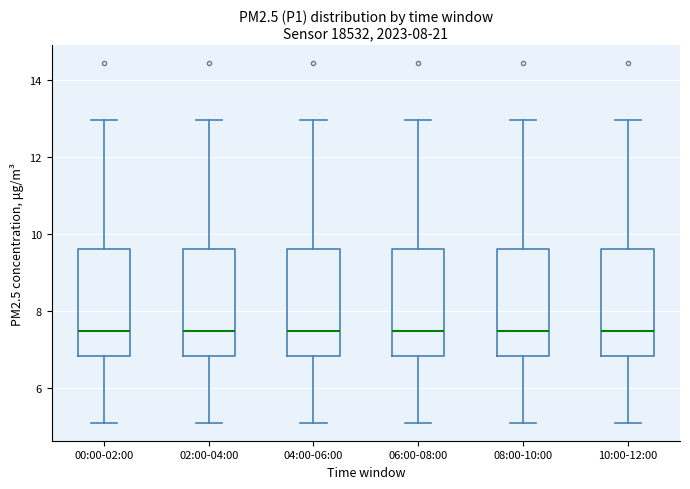

Reading left to right, transcribe this box plot: for each box, give where its median line is, the range the box spans, and where its two whiskers end, as read against the y-axis. The values are not printed on the chart, so give them approximately, as read against the axis.

00:00-02:00: median 7.4, box 6.8 to 9.6, whiskers 5.2 to 13.0
02:00-04:00: median 7.4, box 6.8 to 9.6, whiskers 5.2 to 13.0
04:00-06:00: median 7.4, box 6.8 to 9.6, whiskers 5.2 to 13.0
06:00-08:00: median 7.4, box 6.8 to 9.6, whiskers 5.2 to 13.0
08:00-10:00: median 7.4, box 6.8 to 9.6, whiskers 5.2 to 13.0
10:00-12:00: median 7.4, box 6.8 to 9.6, whiskers 5.2 to 13.0